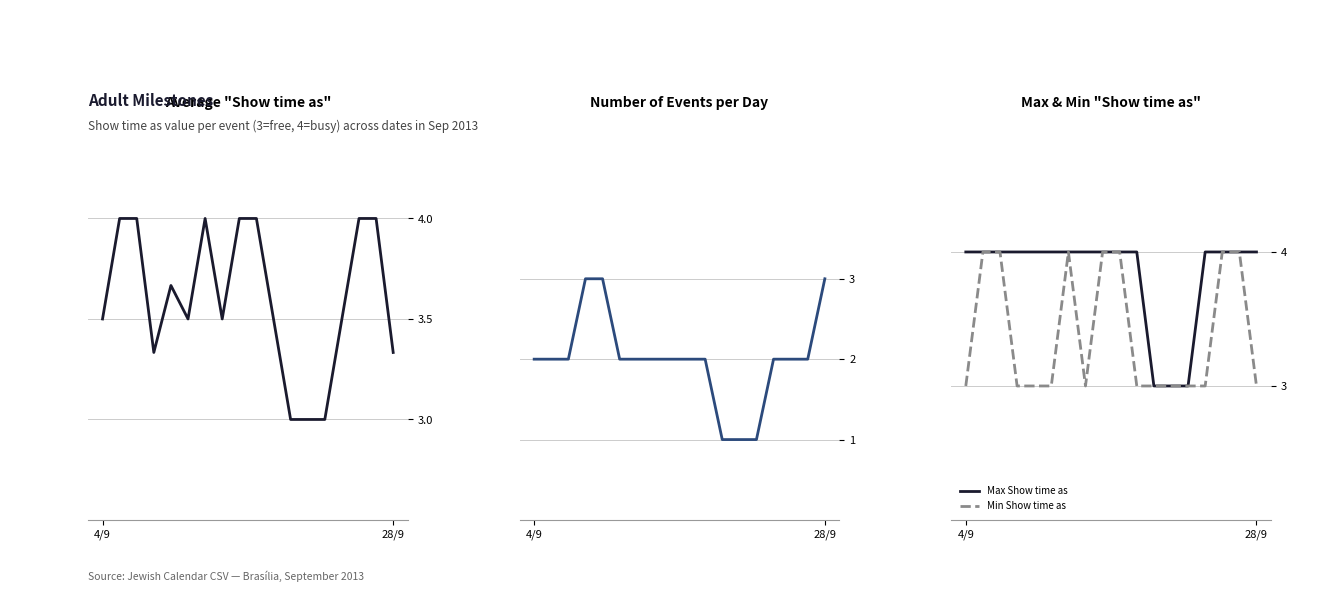

Which series has the largest total across all categories?

Max Show time as